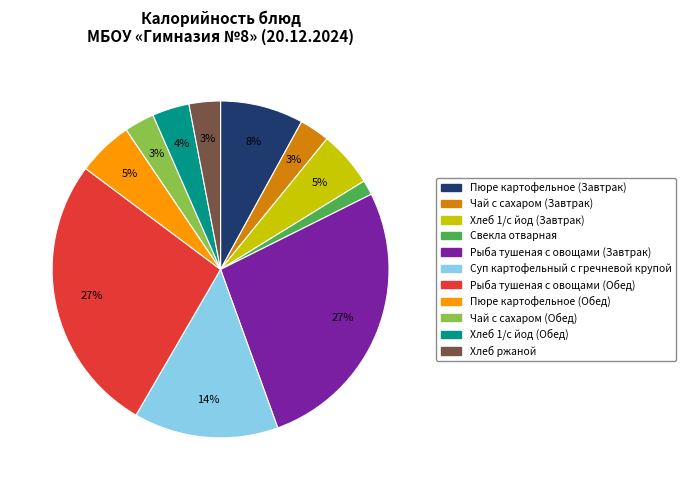

To the nearest percent, what is the combined percentage of Свекла отварная and Пюре картофельное (Завтрак)?

9%